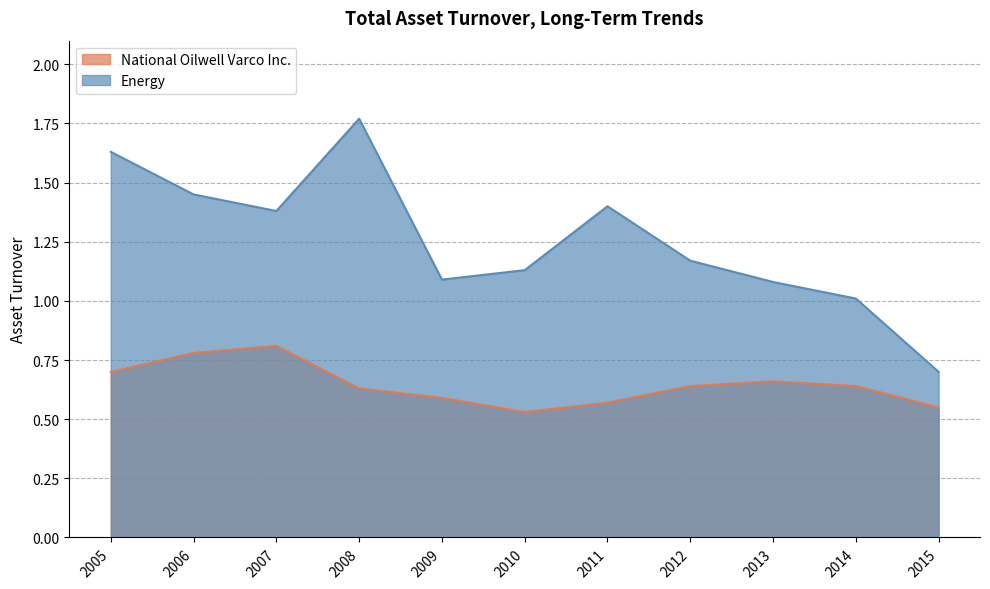

Rank the categories by Energy value from lowest to highest.

2015, 2014, 2013, 2009, 2010, 2012, 2007, 2011, 2006, 2005, 2008